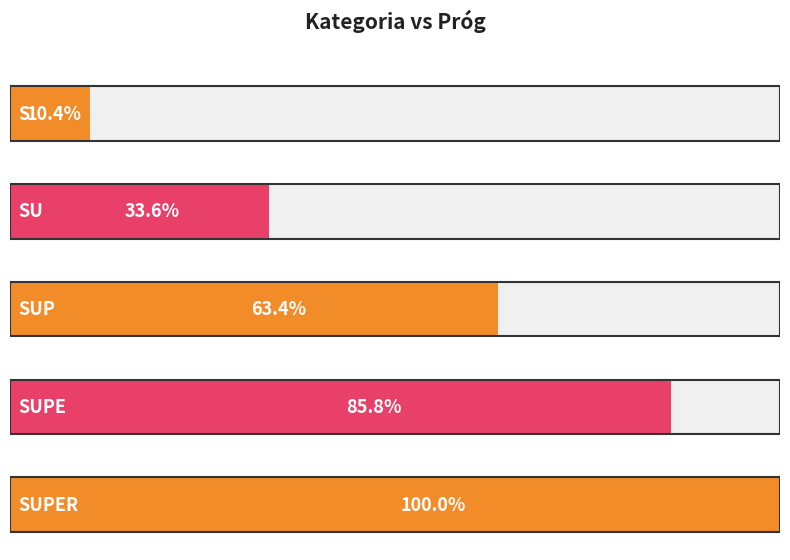

What is the label of the 3rd bar from the right?

SUP